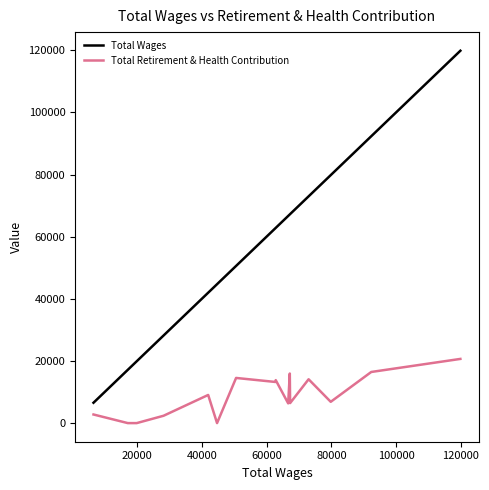

List the series in order of their peak value, lowest first.

Total Retirement & Health Contribution, Total Wages